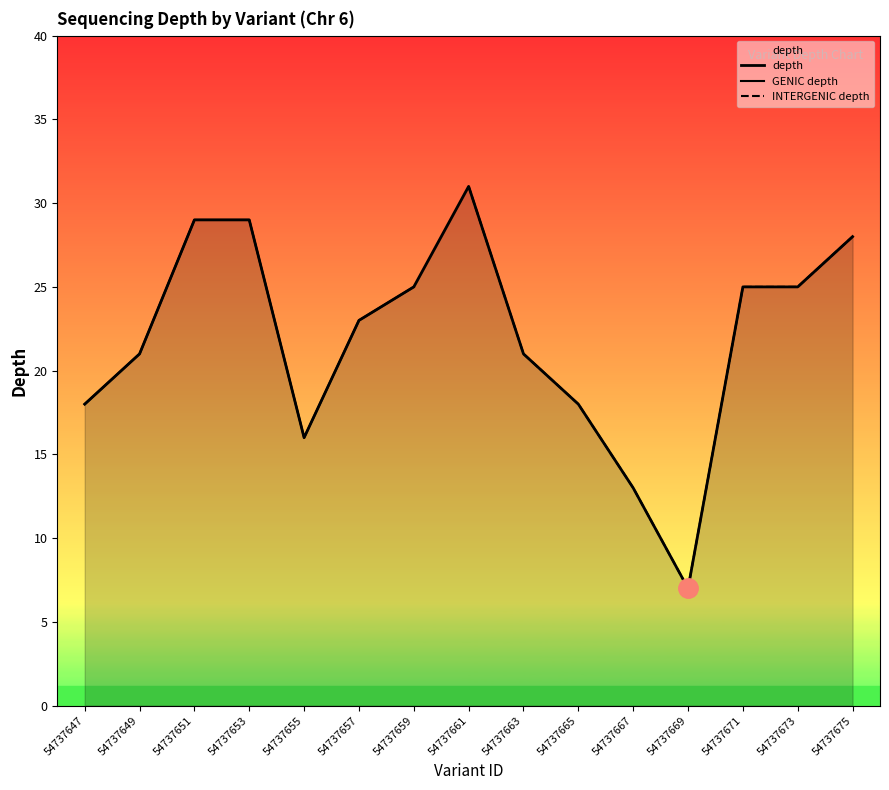

What is the sum of all depth values?

329.0